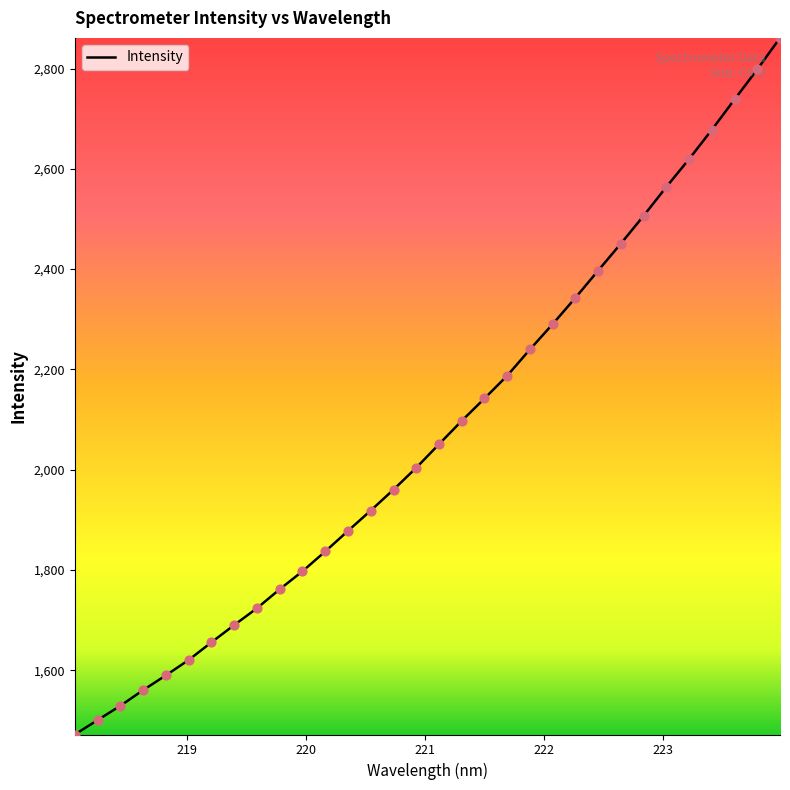

What is the minimum value shown in the chart?

1472.0